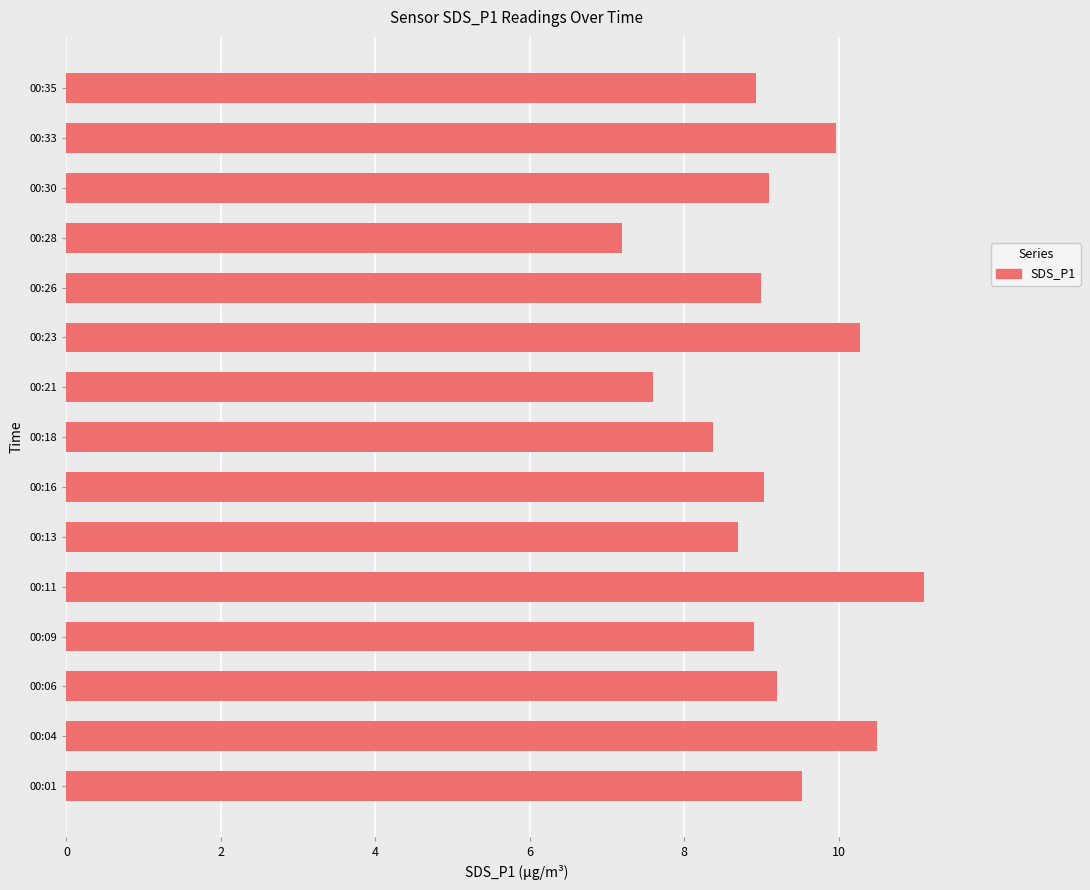

What is the minimum value shown in the chart?

7.2